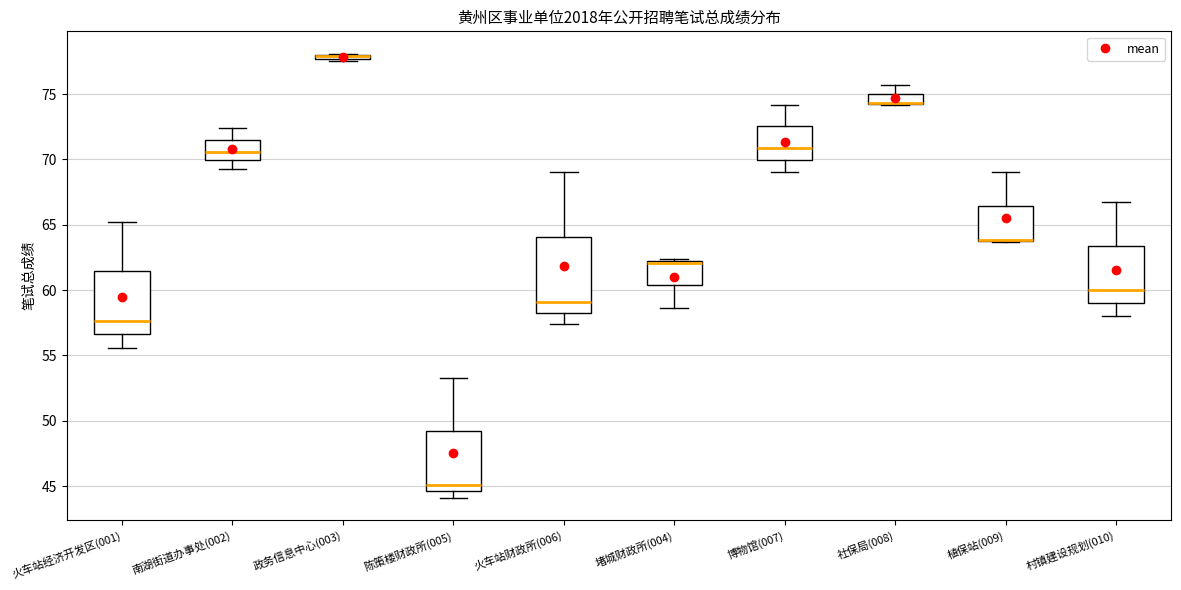

Where does the lower whisker of the box for 火车站财政所(006) end on the y-axis? The values are not printed on the chart, so give them approximately, as read against the axis.

57.5